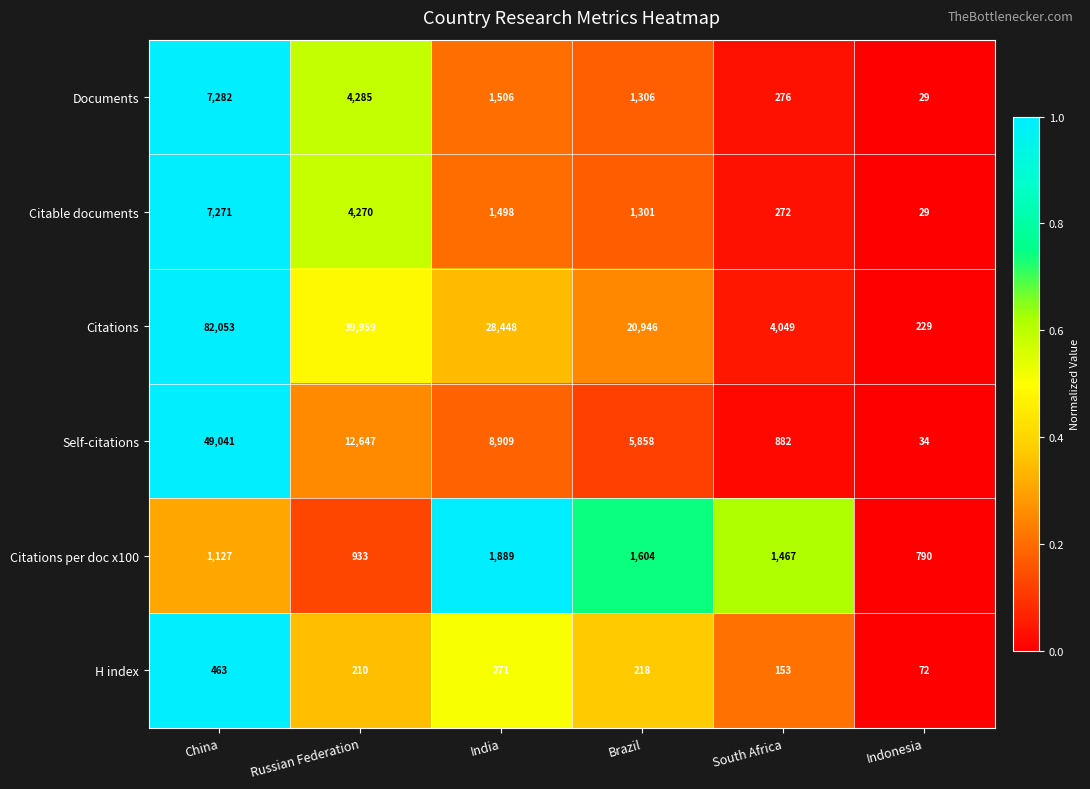

Rank the series at South Africa from highest to lowest value.

Citations, Citations per doc x100, Self-citations, Documents, Citable documents, H index